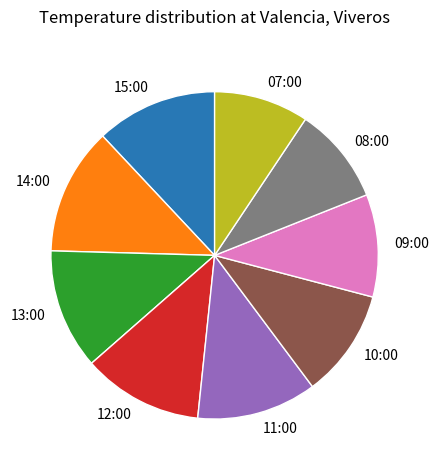

Does any single category account for the majority?

No